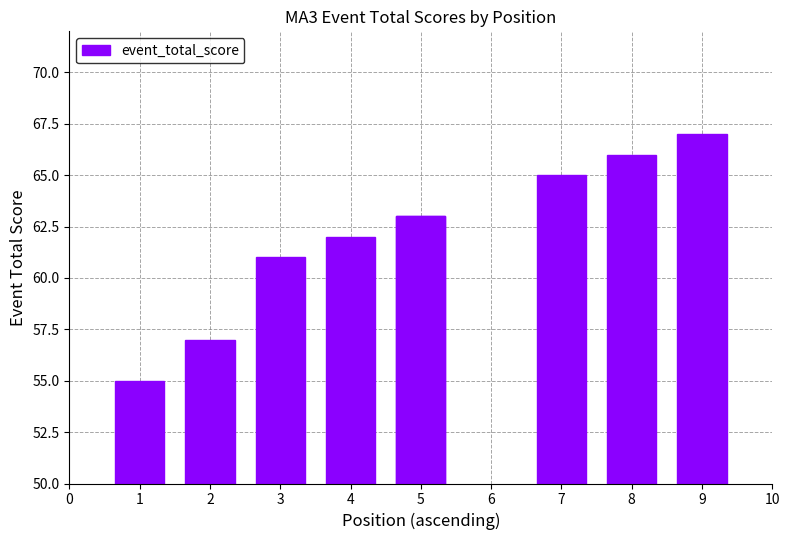

What is the change in value from 3 to 7?

+4